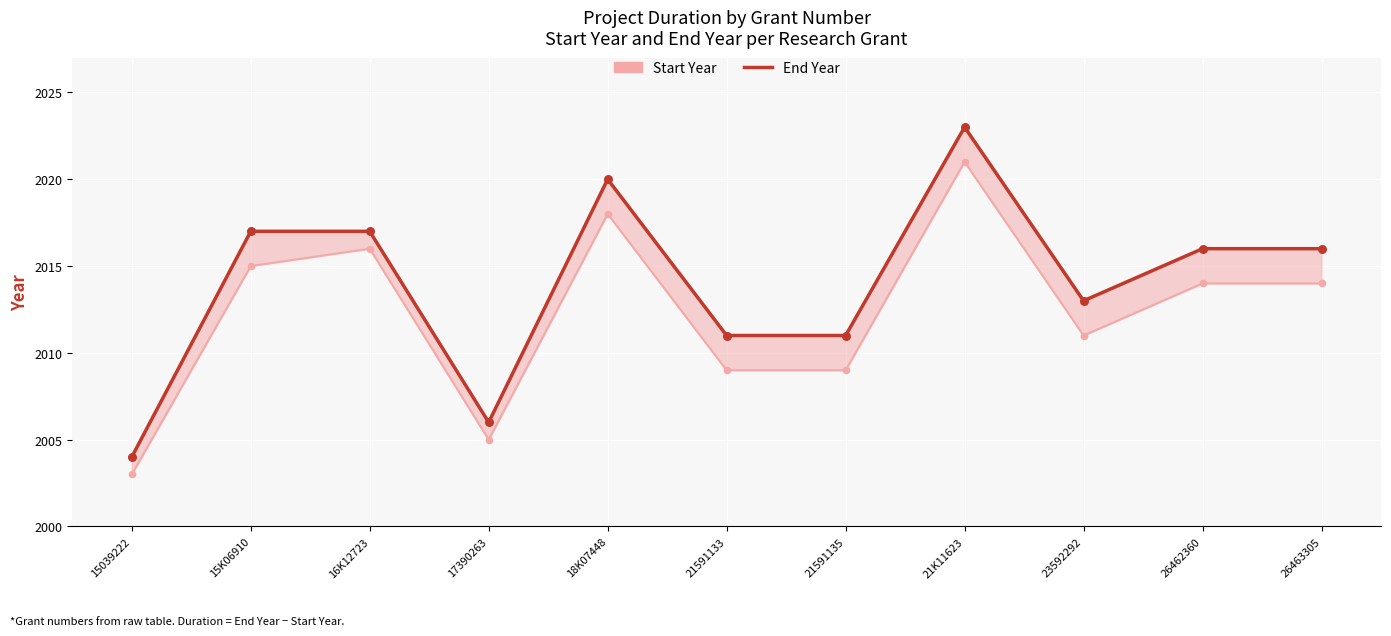

What are all the series names shown in the legend?

End Year, Start Year